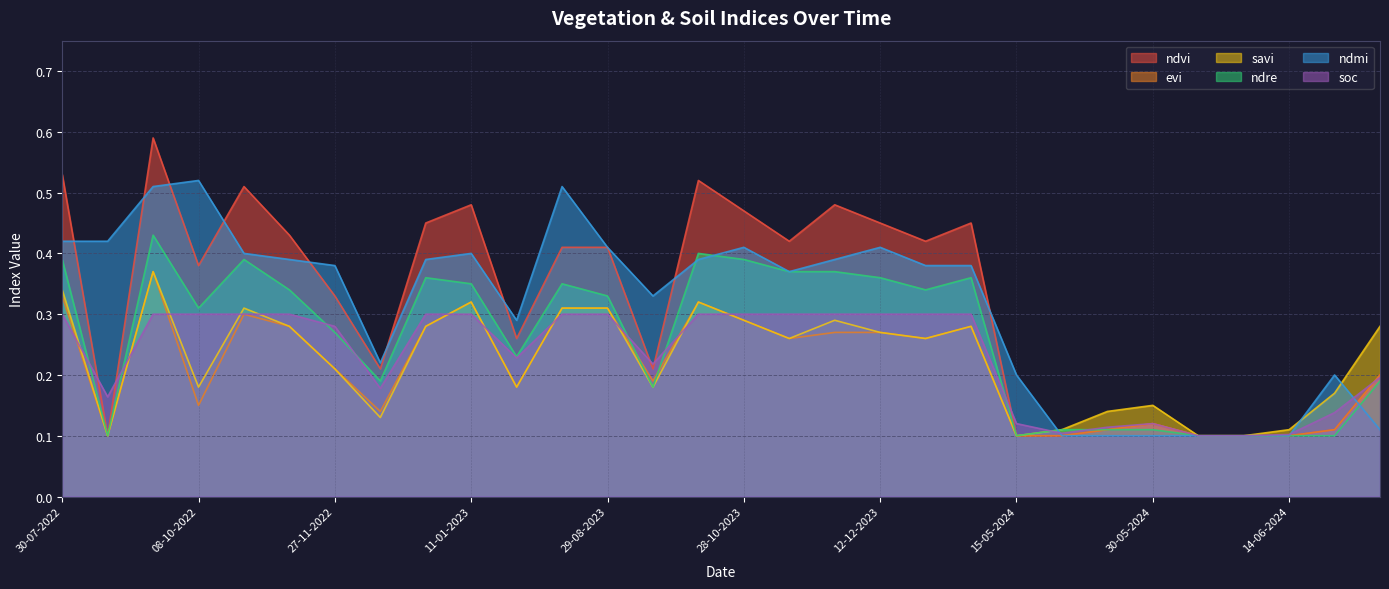

Which series changed the most between 25-05-2024 and 19-06-2024?

ndmi